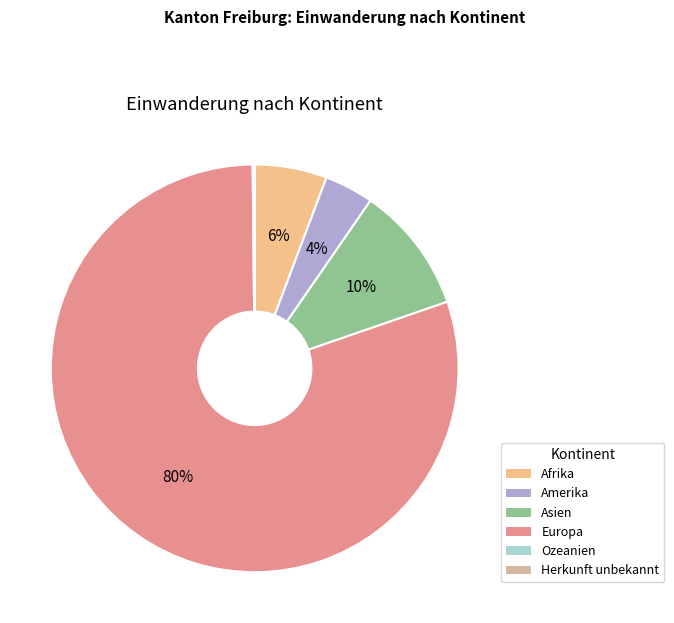

To the nearest percent, what is the combined percentage of Asien and Europa?

90%